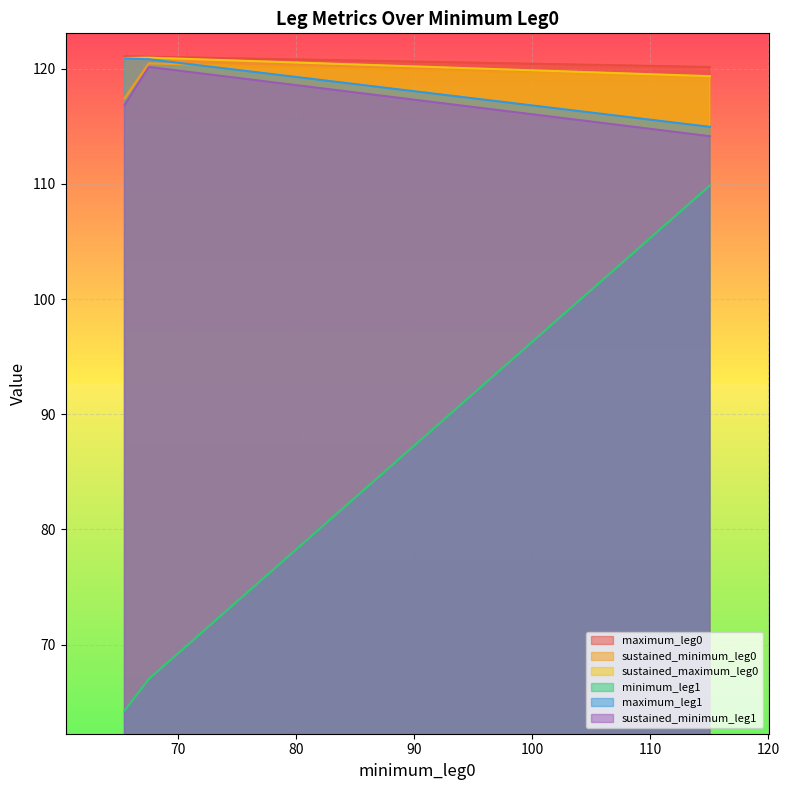

Rank the series by their maximum value, from lowest to highest.

minimum_leg1, sustained_minimum_leg1, sustained_minimum_leg0, maximum_leg1, sustained_maximum_leg0, maximum_leg0